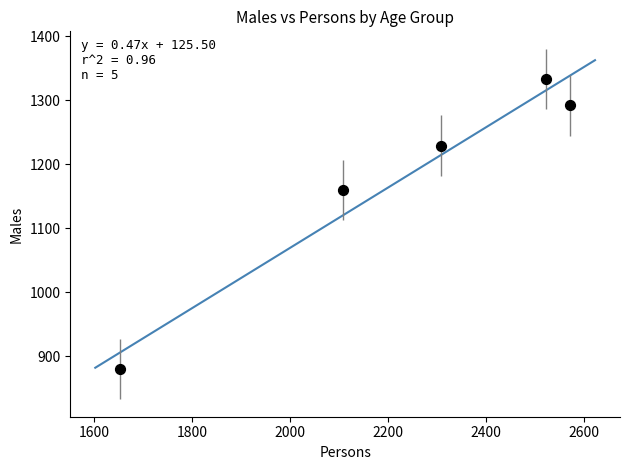

What is the range of X values (max minus min)?

919